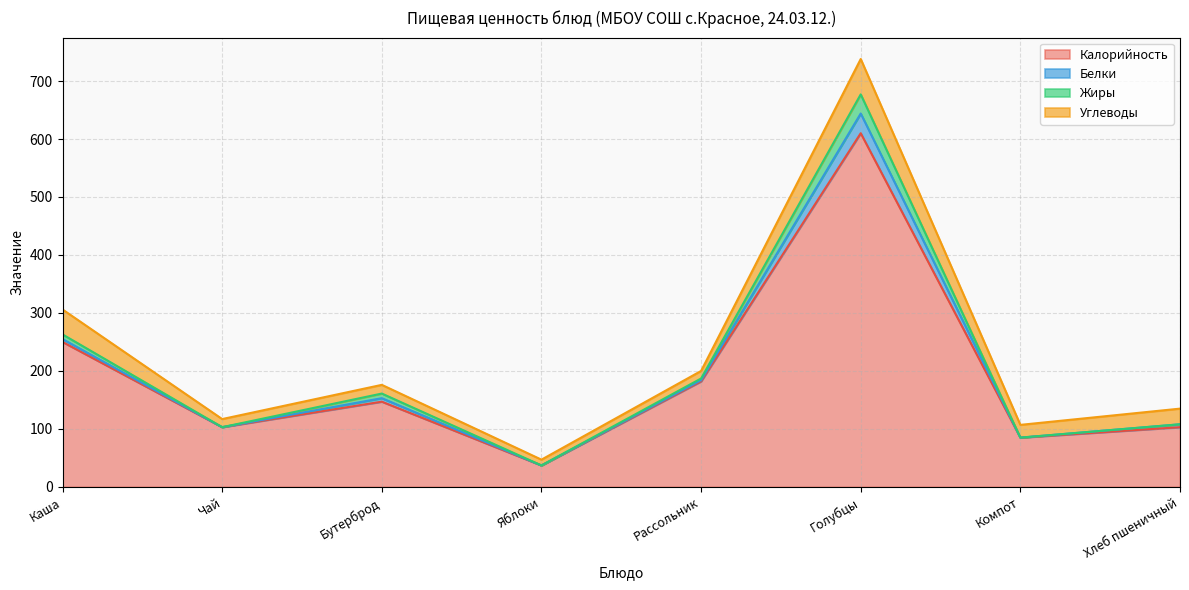

What is the approximate value of Калорийность at Чай, to the nearest 100?

100